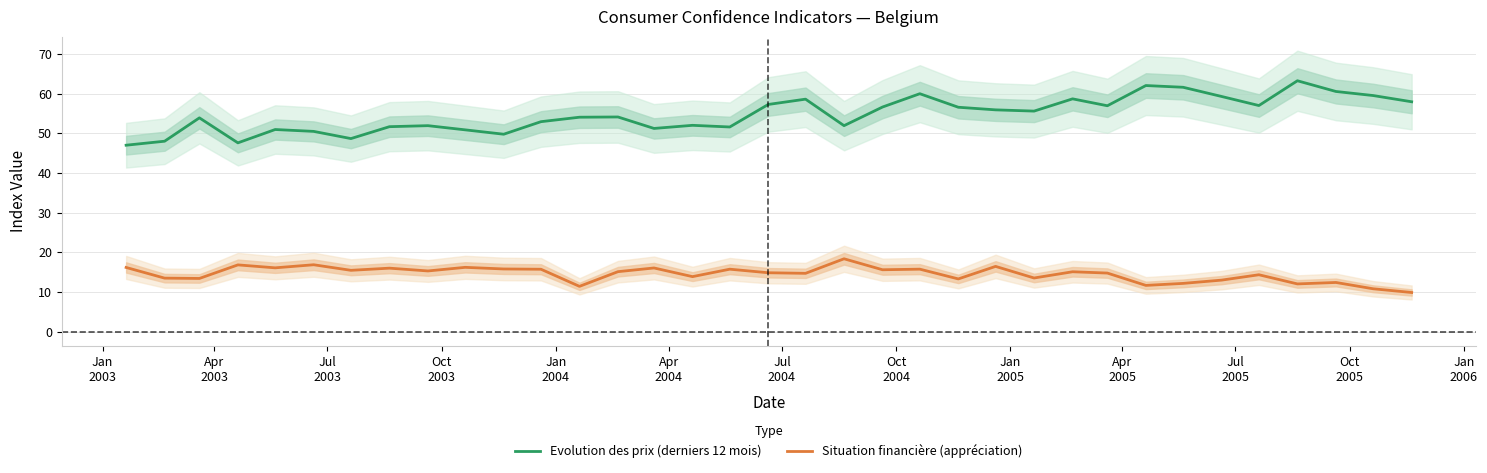

List the series in order of their peak value, highest first.

Evolution des prix (derniers 12 mois), Situation financière (appréciation)